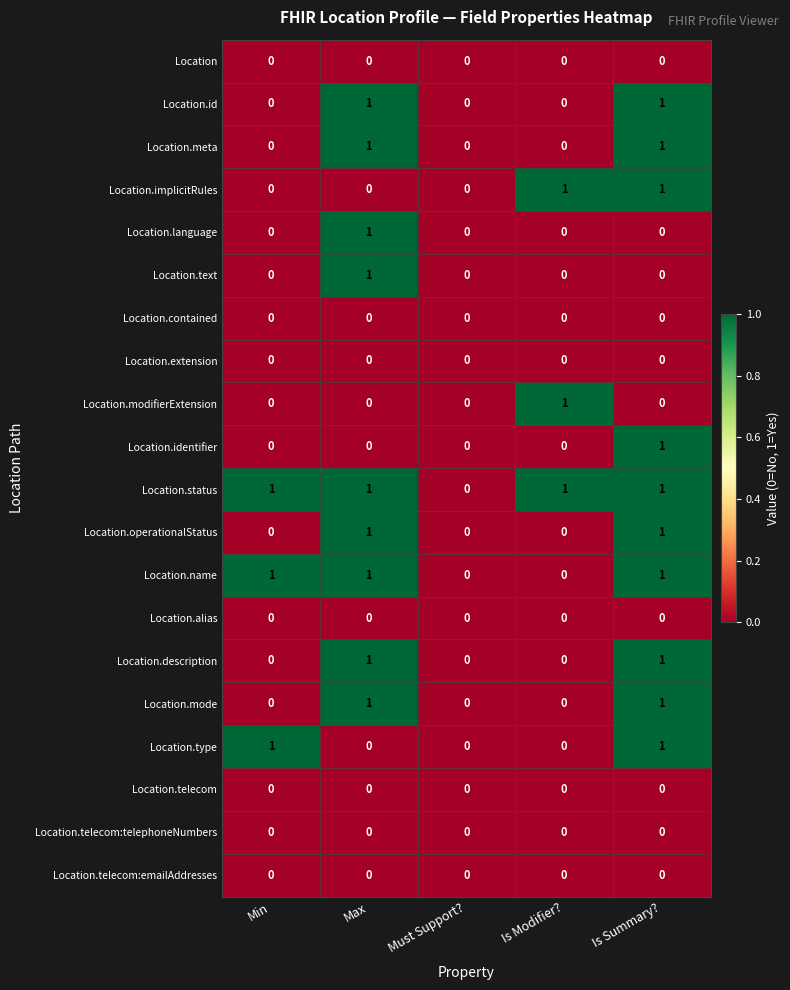

Which series has the largest total across all categories?

Location.status